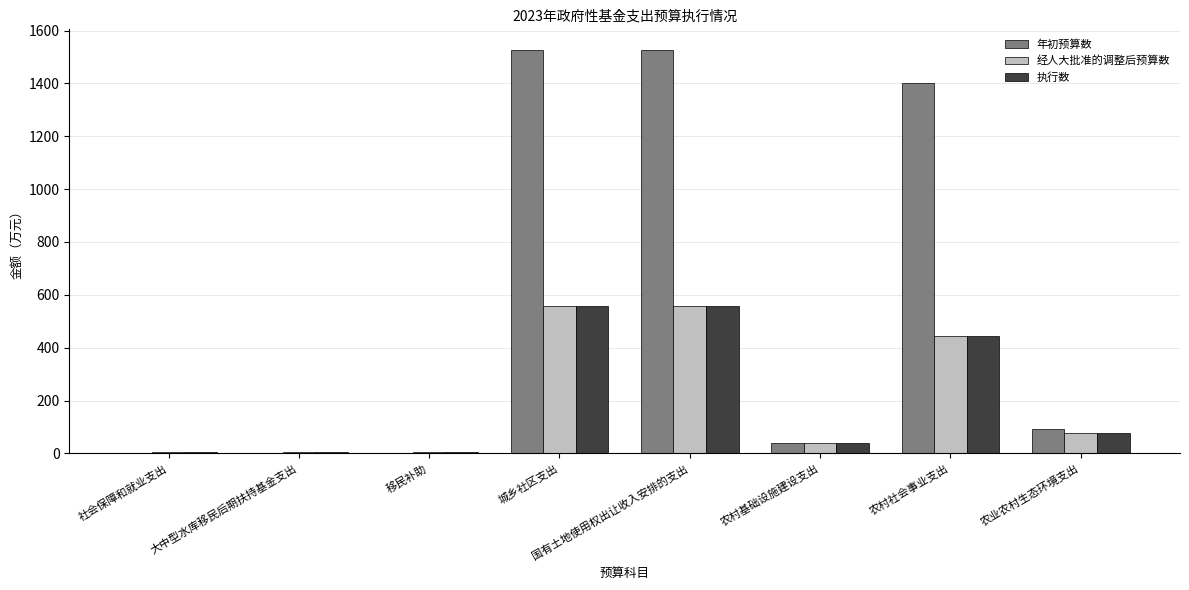

Are the bars grouped side by side (vs. stacked)?

Yes